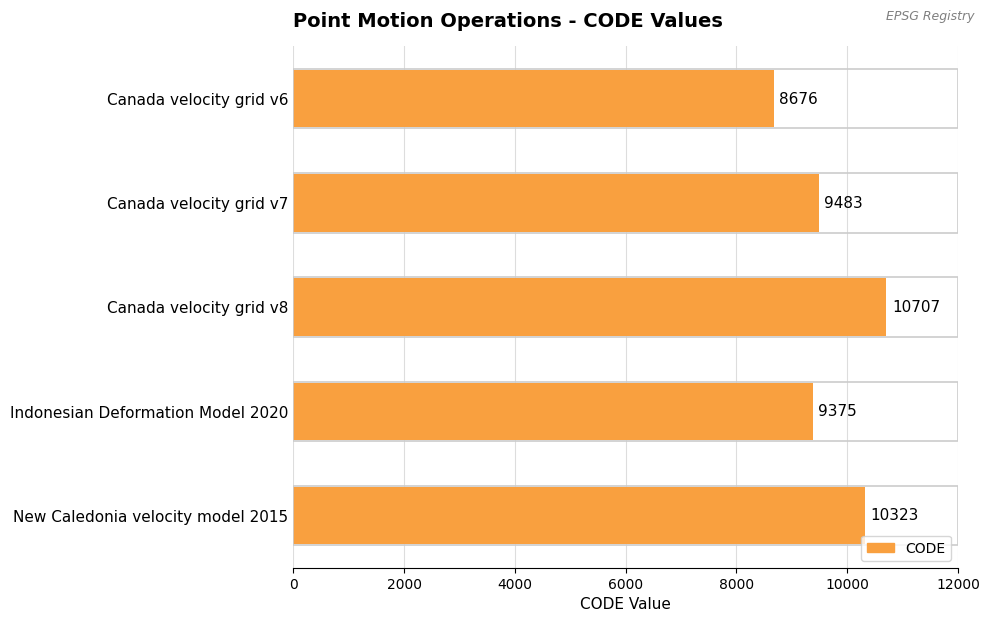

How many bars are there in total?

5